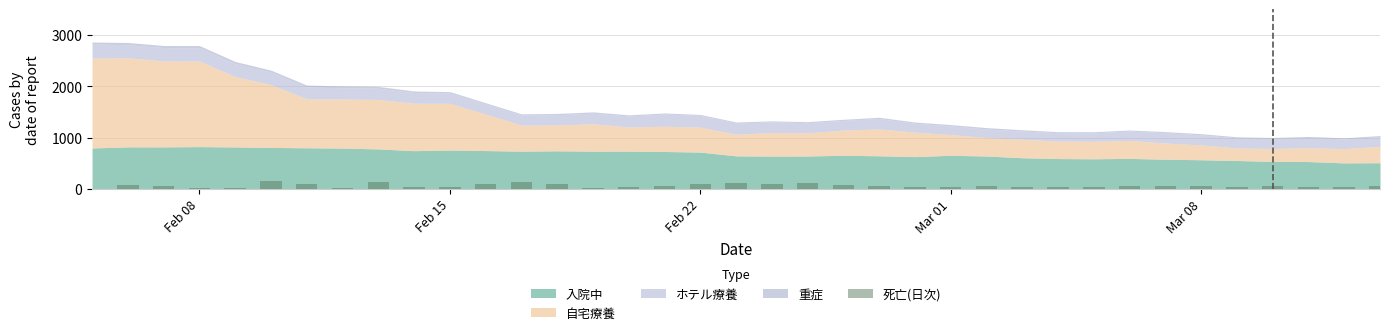

What is the maximum value shown in the chart?

160